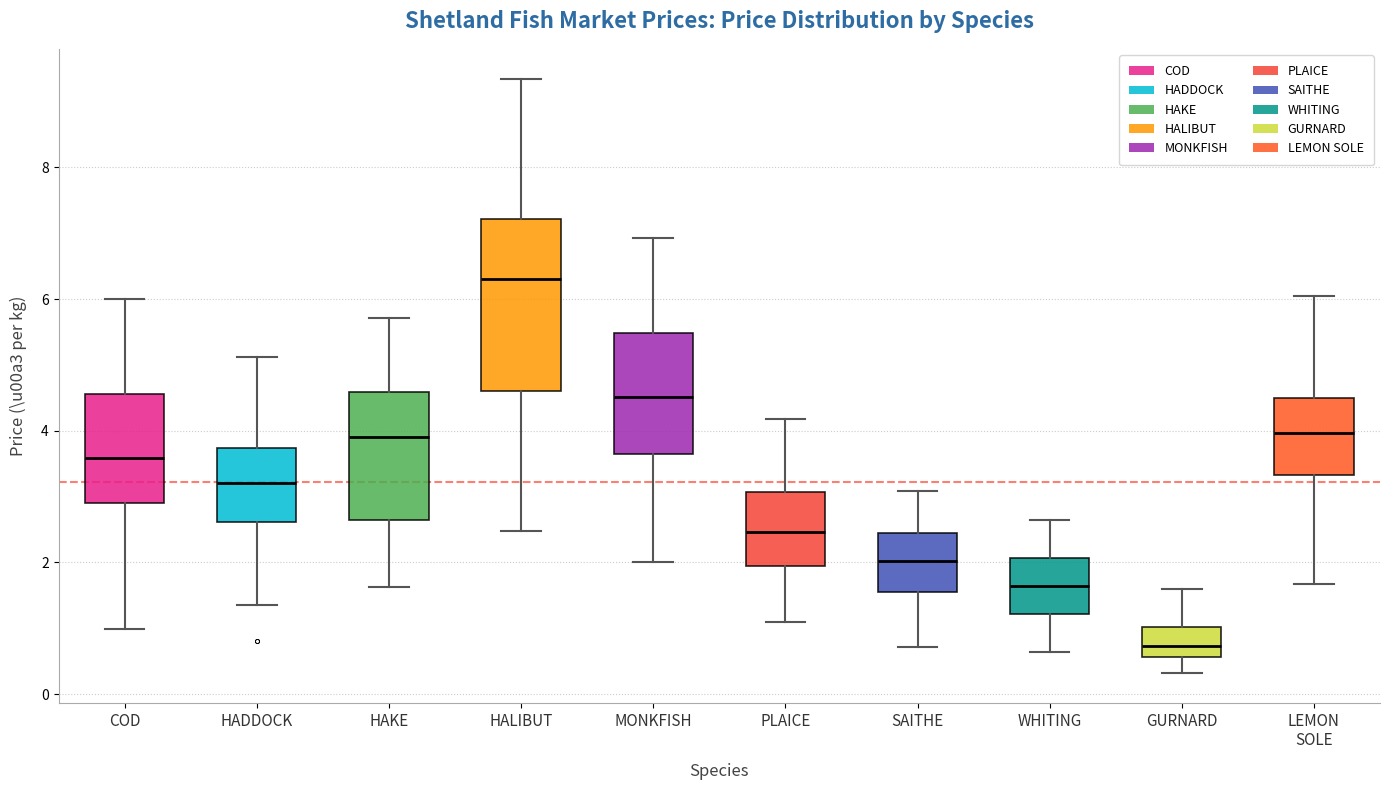

Where does the lower whisker of the box for COD end on the y-axis? The values are not printed on the chart, so give them approximately, as read against the axis.

1.0